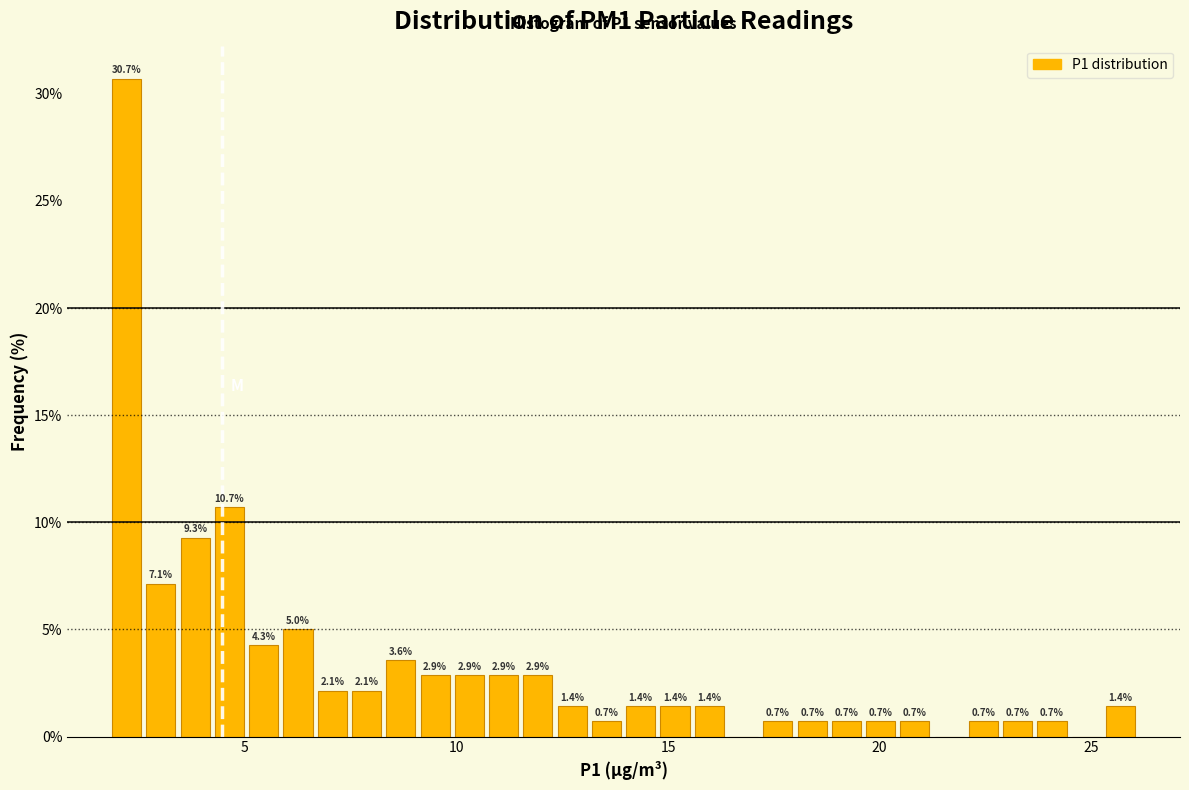

Read against the x-axis, roughly where is the centre of the tallest bar?

2.0